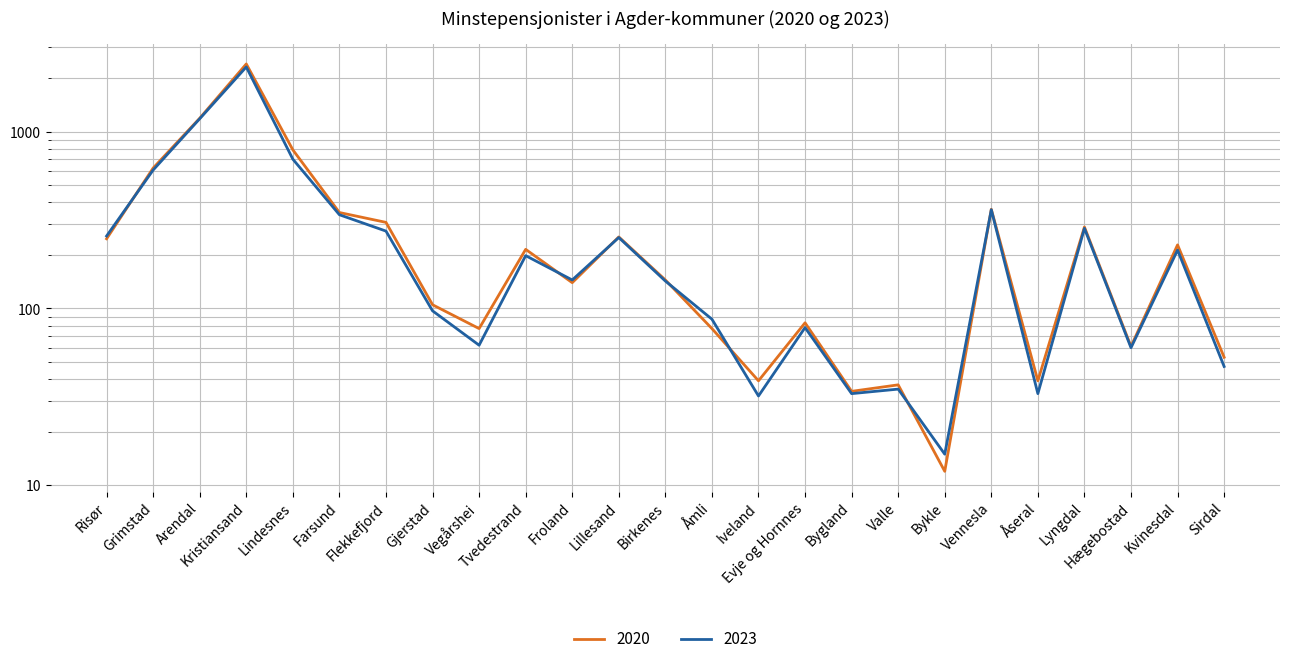

What is the difference between the 2023 values at Lyngdal and Hægebostad?

224